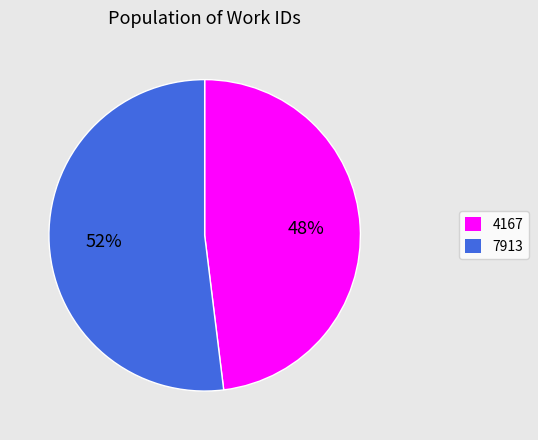

Rank the categories by value from lowest to highest.

4167, 7913